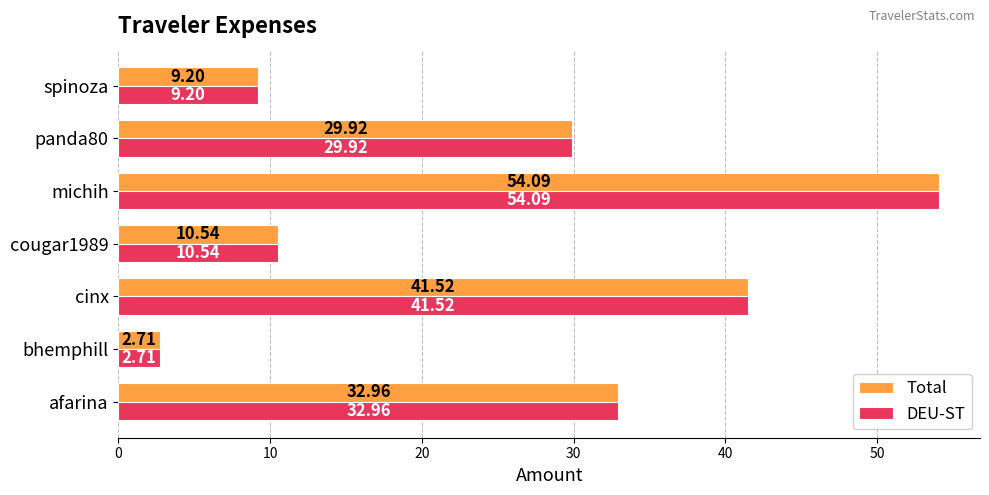

Which label corresponds to the largest value in the chart?

michih